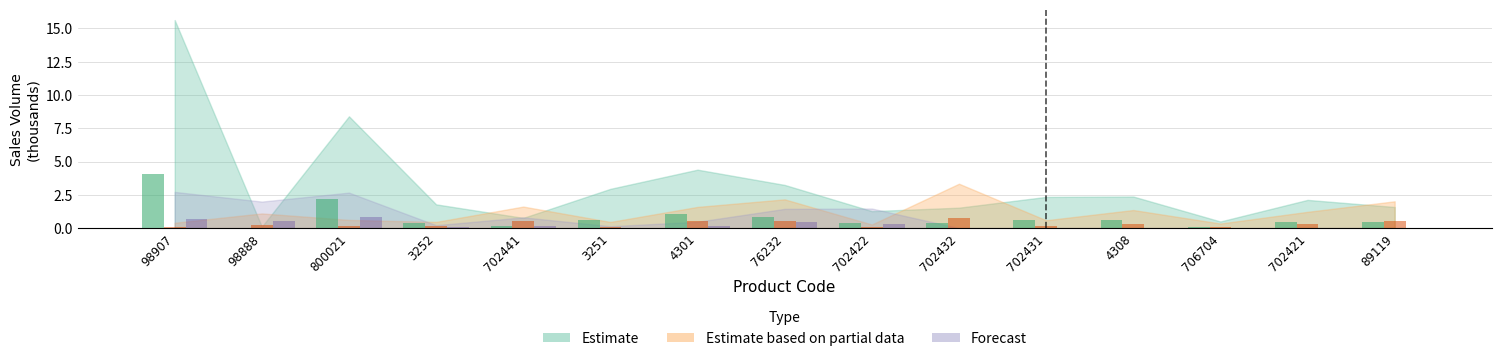

What is the label of the 7th bar from the left?

4301